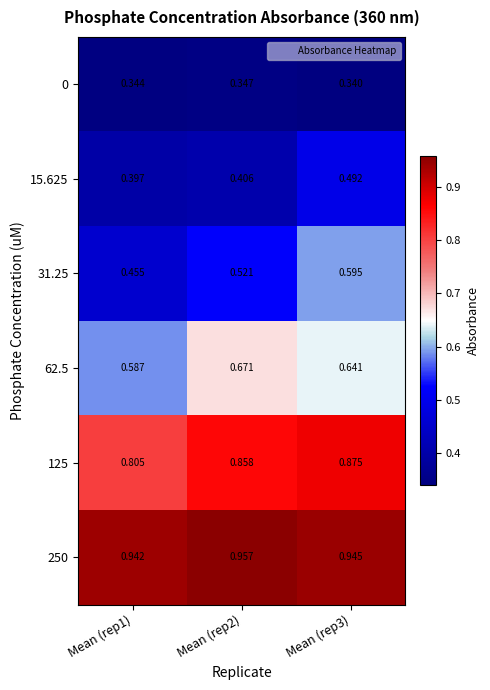

Reading right to left, transcribe all the data shown in this chart.

0: Mean (rep3)=0.3	Mean (rep2)=0.3	Mean (rep1)=0.3
15.625: Mean (rep3)=0.5	Mean (rep2)=0.4	Mean (rep1)=0.4
31.25: Mean (rep3)=0.6	Mean (rep2)=0.5	Mean (rep1)=0.5
62.5: Mean (rep3)=0.6	Mean (rep2)=0.7	Mean (rep1)=0.6
125: Mean (rep3)=0.9	Mean (rep2)=0.9	Mean (rep1)=0.8
250: Mean (rep3)=0.9	Mean (rep2)=1.0	Mean (rep1)=0.9